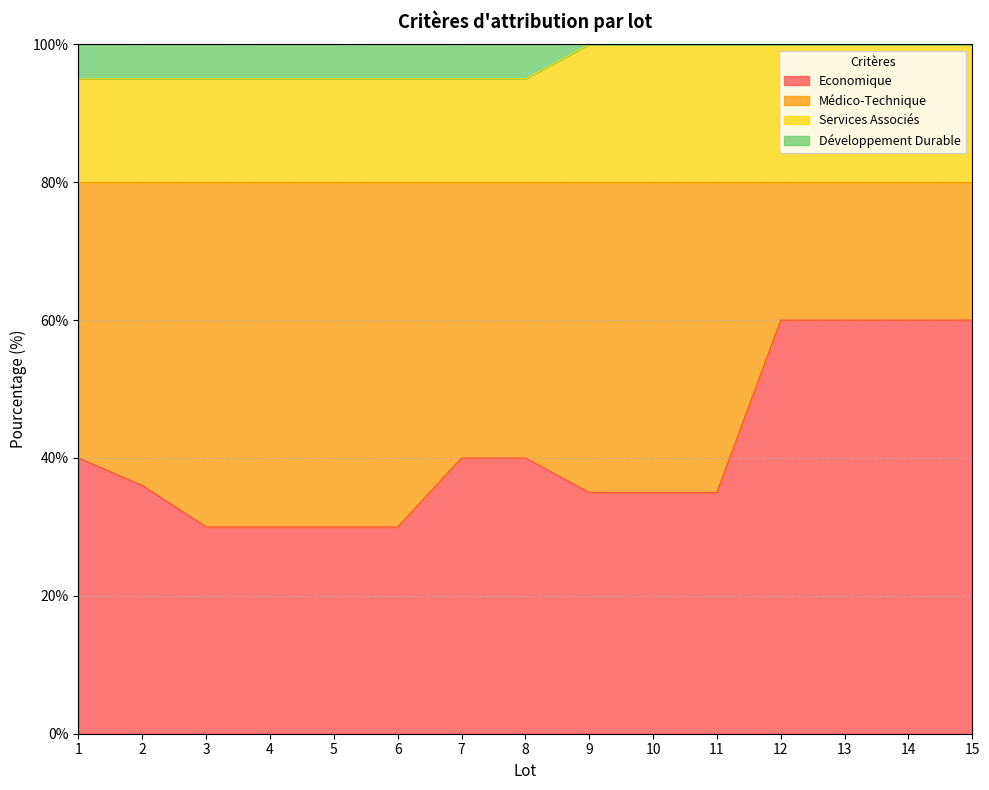

What is the value of the Services Associés point at the 8th from the left?

95